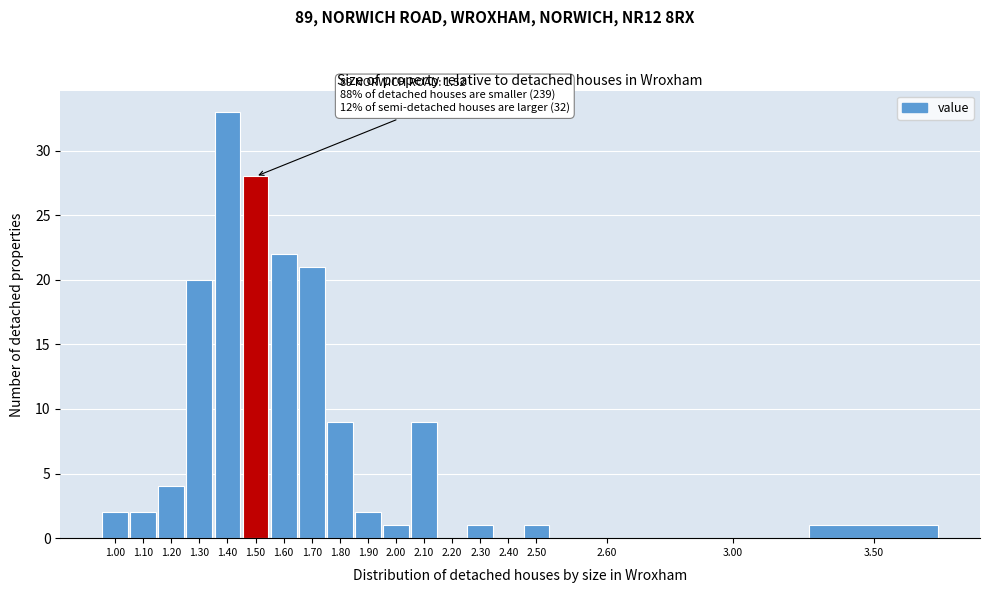

Reading right to left, extract all data points from this chart.

3.50=1	3.00=0	2.60=0	2.50=1	2.40=0	2.30=1	2.20=0	2.10=9	2.00=1	1.90=2	1.80=9	1.70=21	1.60=22	1.50=28	1.40=33	1.30=20	1.20=4	1.10=2	1.00=2